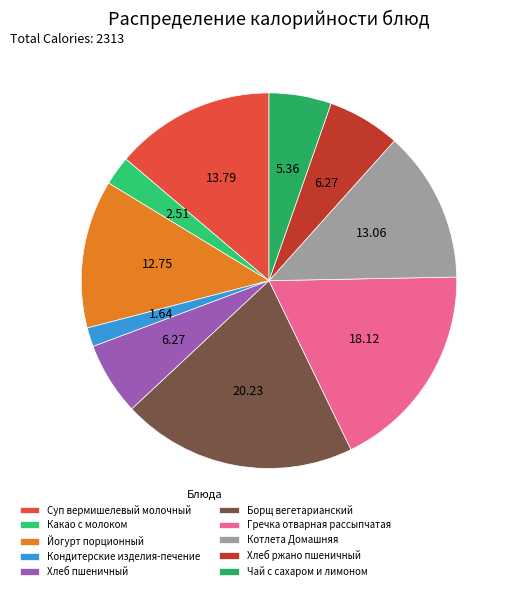

What is the change in value from Кондитерские изделия-печение to Котлета Домашняя?

+264